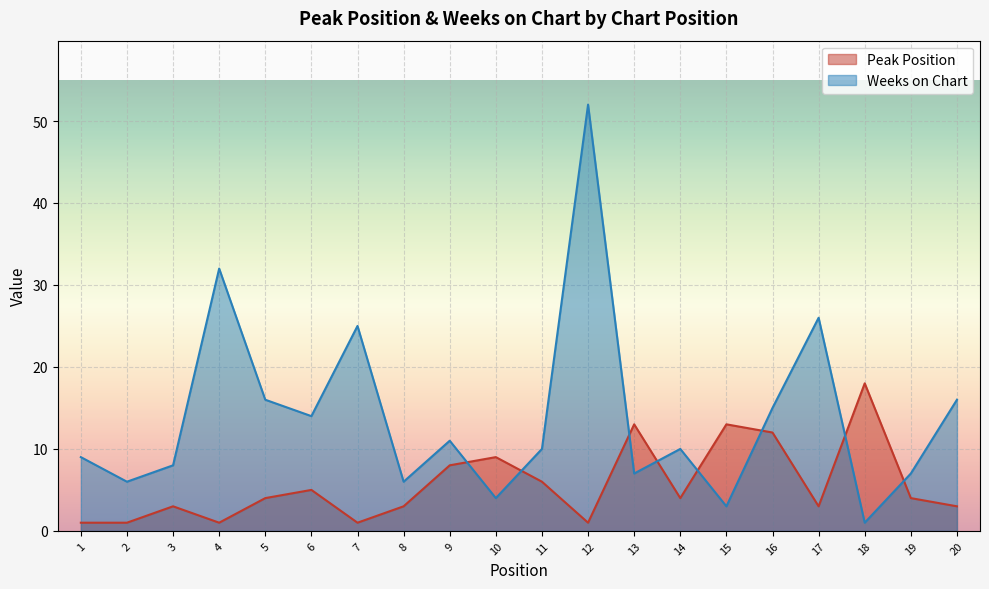

At which category does Peak Position reach its first local peak?

3